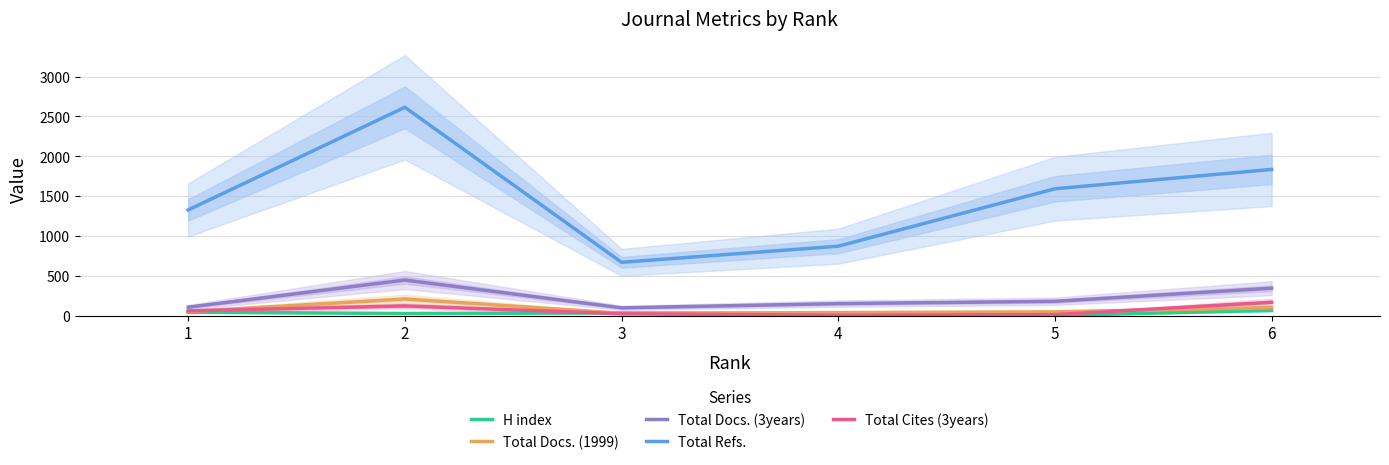

Where is the first local minimum for Total Refs.?

3